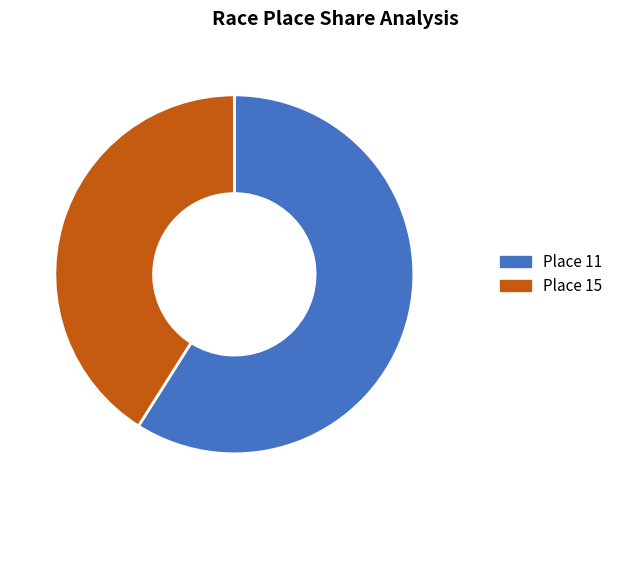

Does any single category account for the majority?

Yes